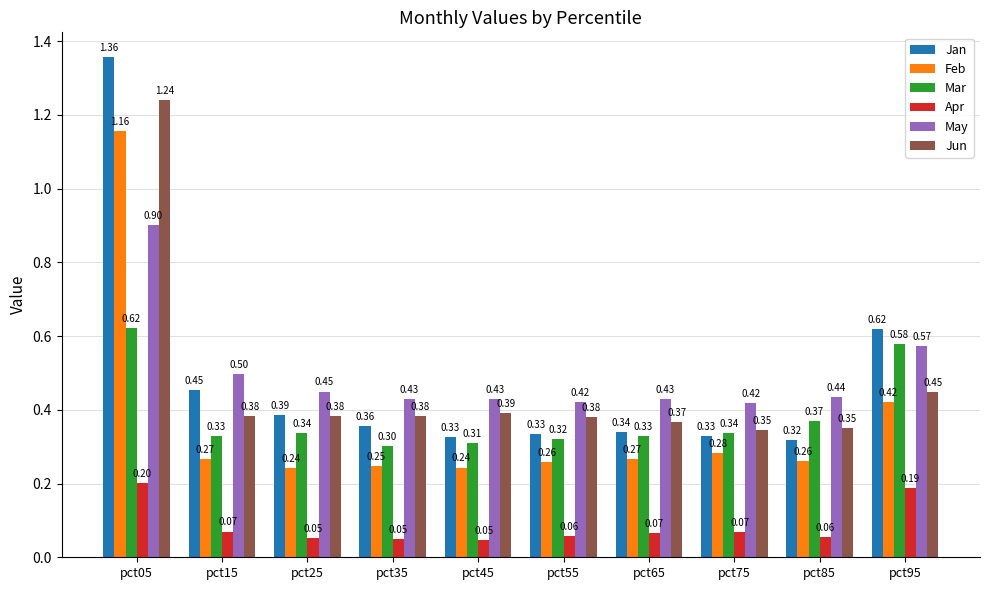

Which series has the largest range (max minus min)?

Jan